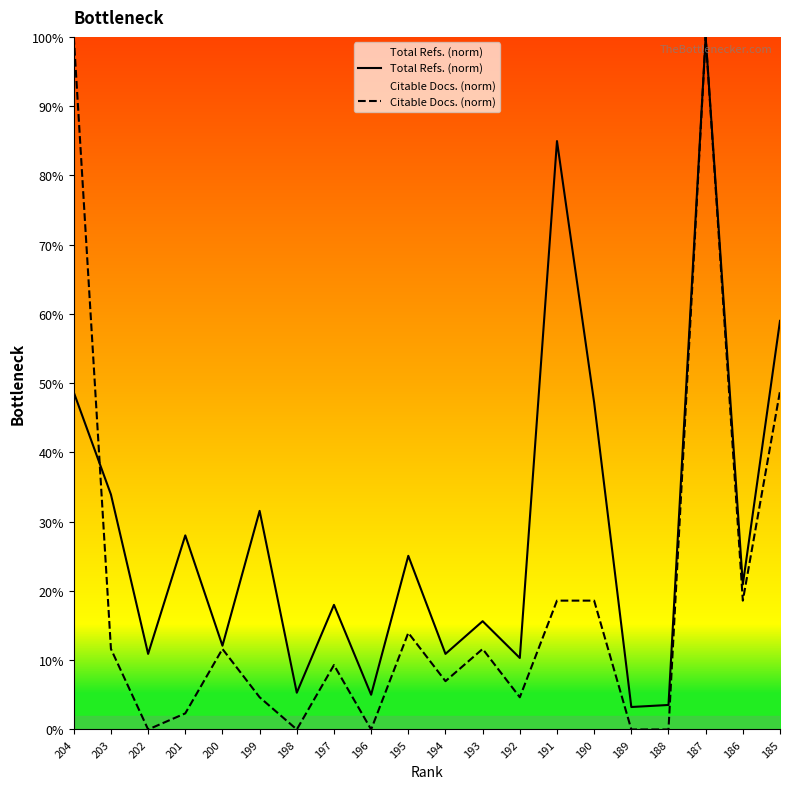

Reading left to right, extract all data points from this chart.

Total Refs. (norm): 48.7	33.9	10.9	28.0	12.1	31.6	5.3	18.0	5.0	25.1	10.9	15.6	10.3	85.0	47.2	3.2	3.5	100.0	20.9	59.0
Citable Docs. (norm): 100.0	11.6	0.0	2.3	11.6	4.7	0.0	9.3	0.0	14.0	7.0	11.6	4.7	18.6	18.6	0.0	0.0	100.0	18.6	48.8